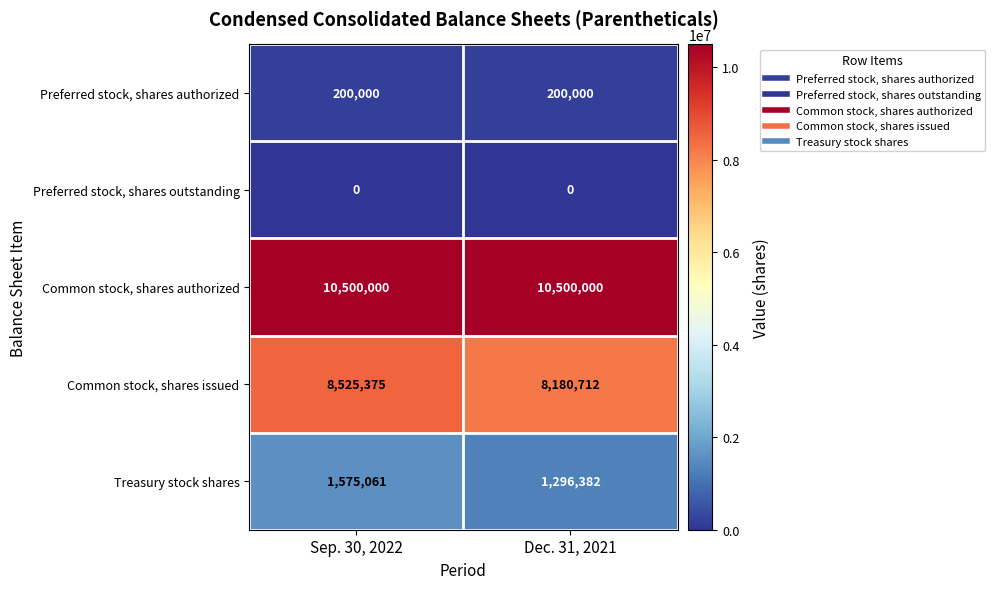

The Common stock, shares issued series shows 4262878 at Dec. 31, 2021. True or false?

False